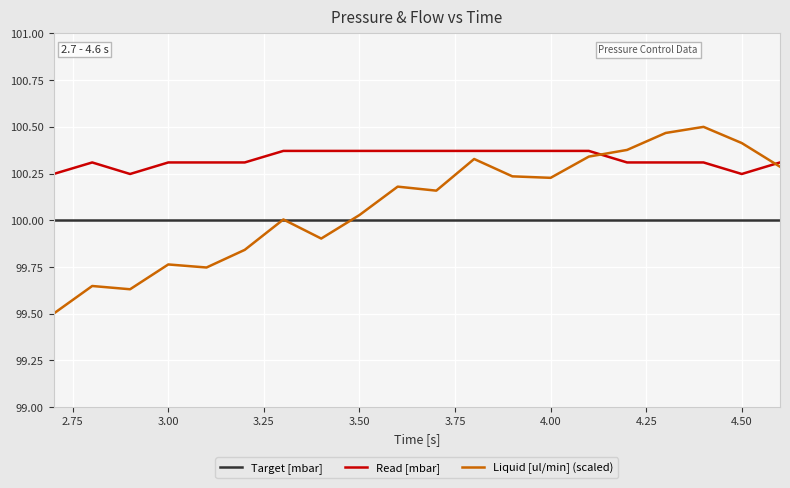

What is the smallest value displayed?

99.5